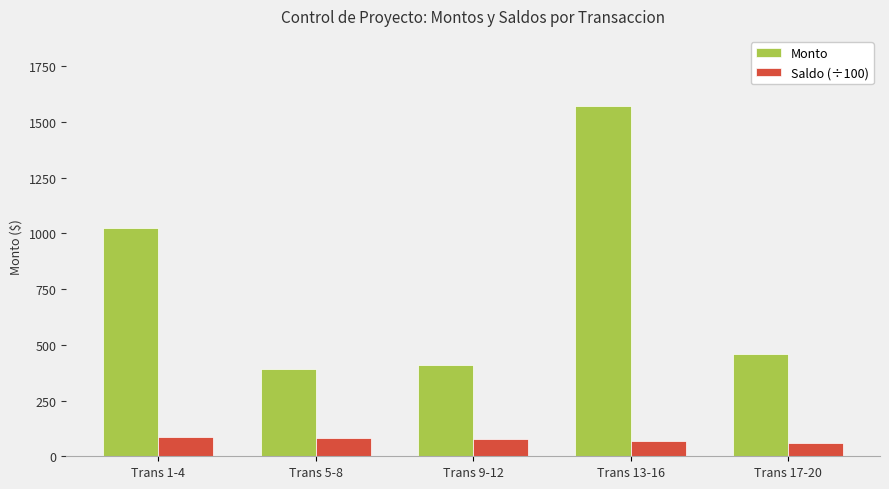

How many groups of bars are there?

5